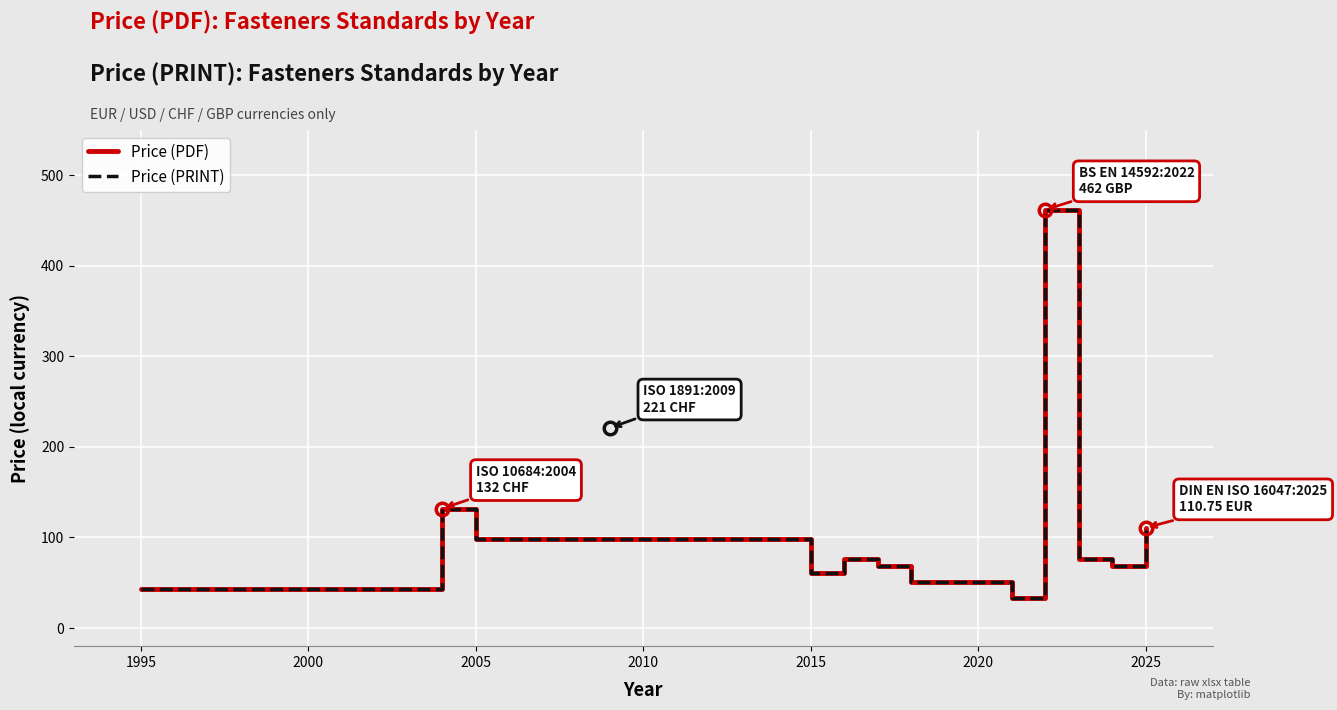

Is this an area chart (filled region under the line)?

No